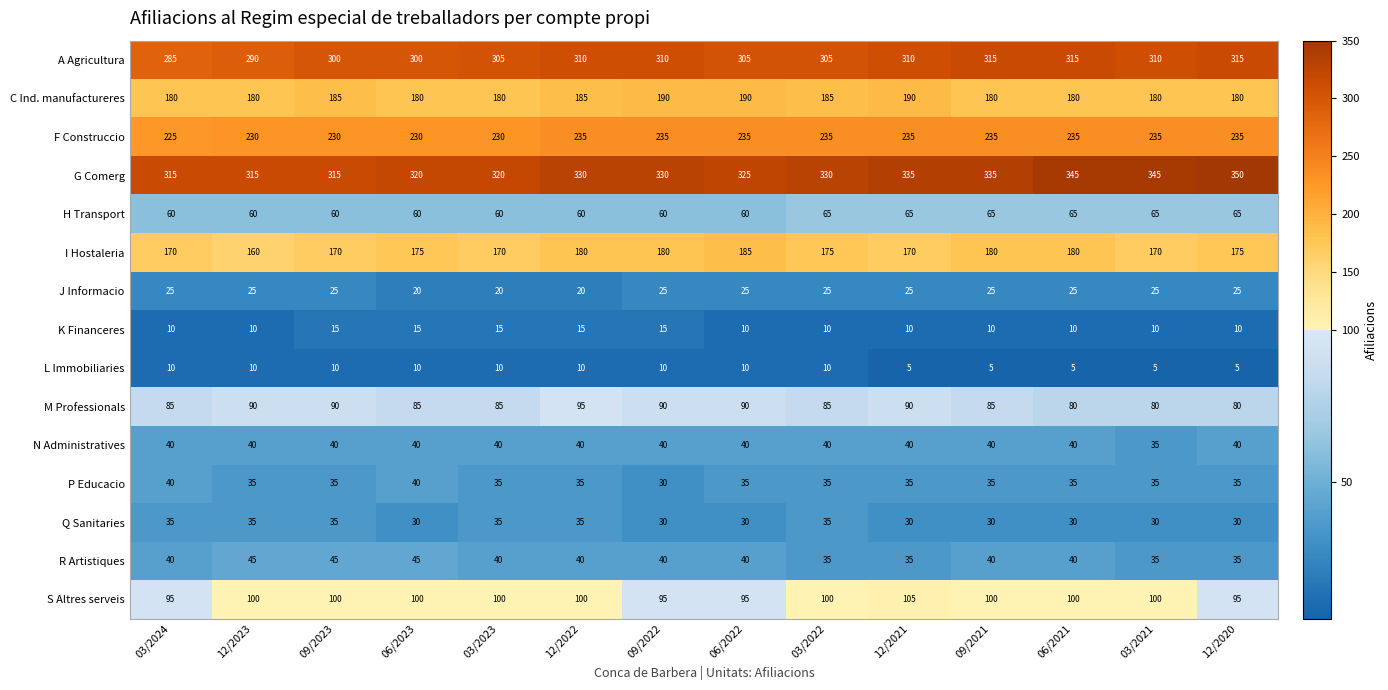

What is the minimum value shown in the chart?

5